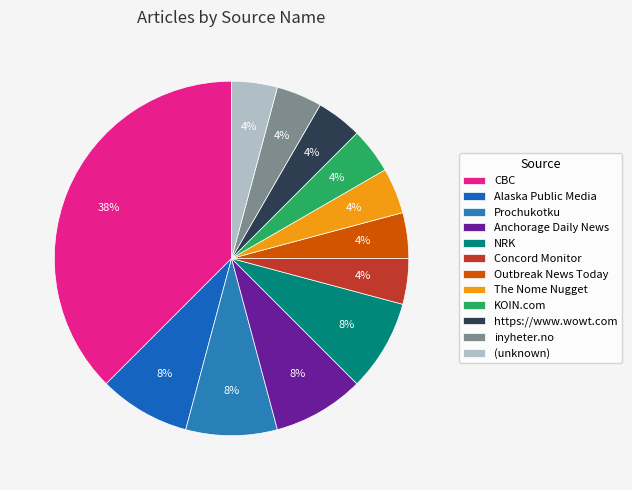

Which category has the biggest portion of the pie?

CBC